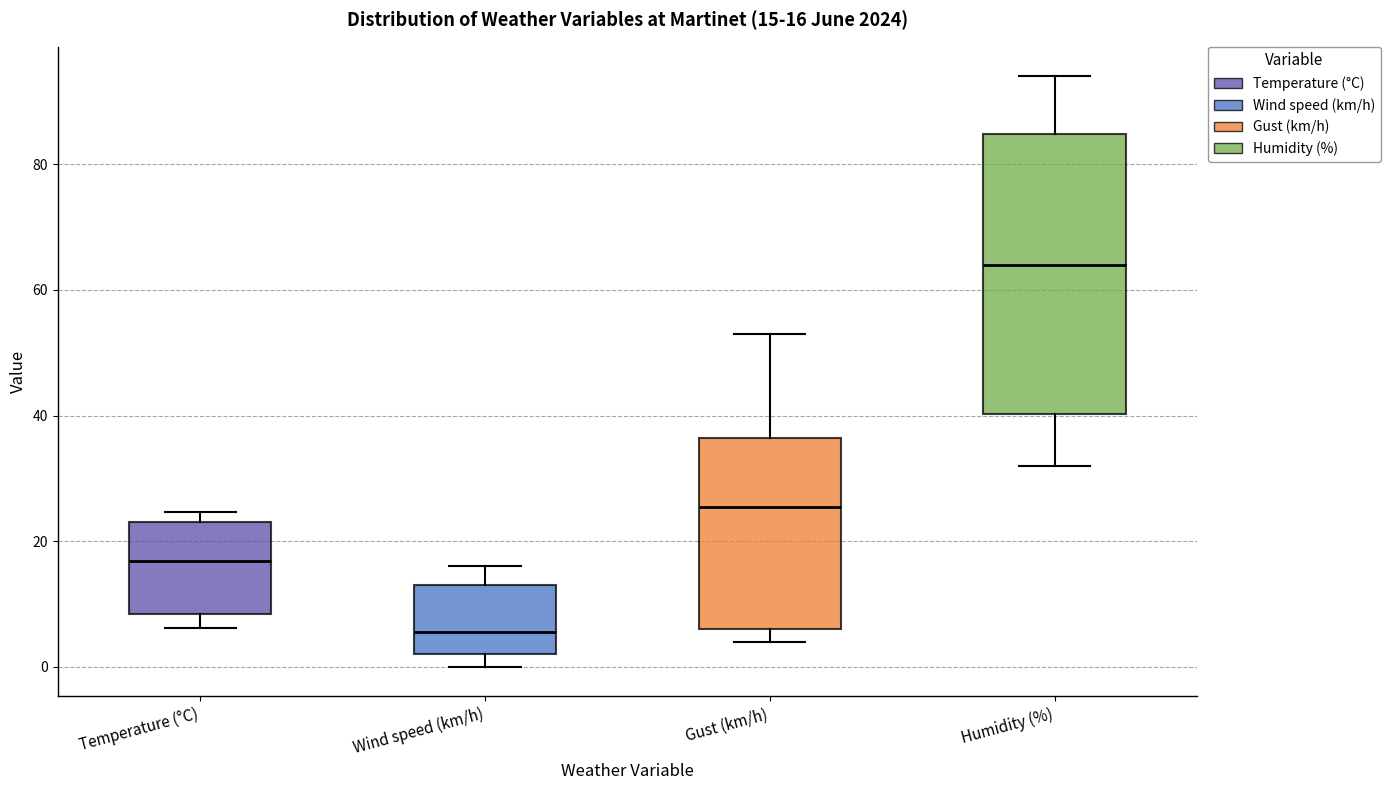

Which box's median line is the highest?

Humidity (%)